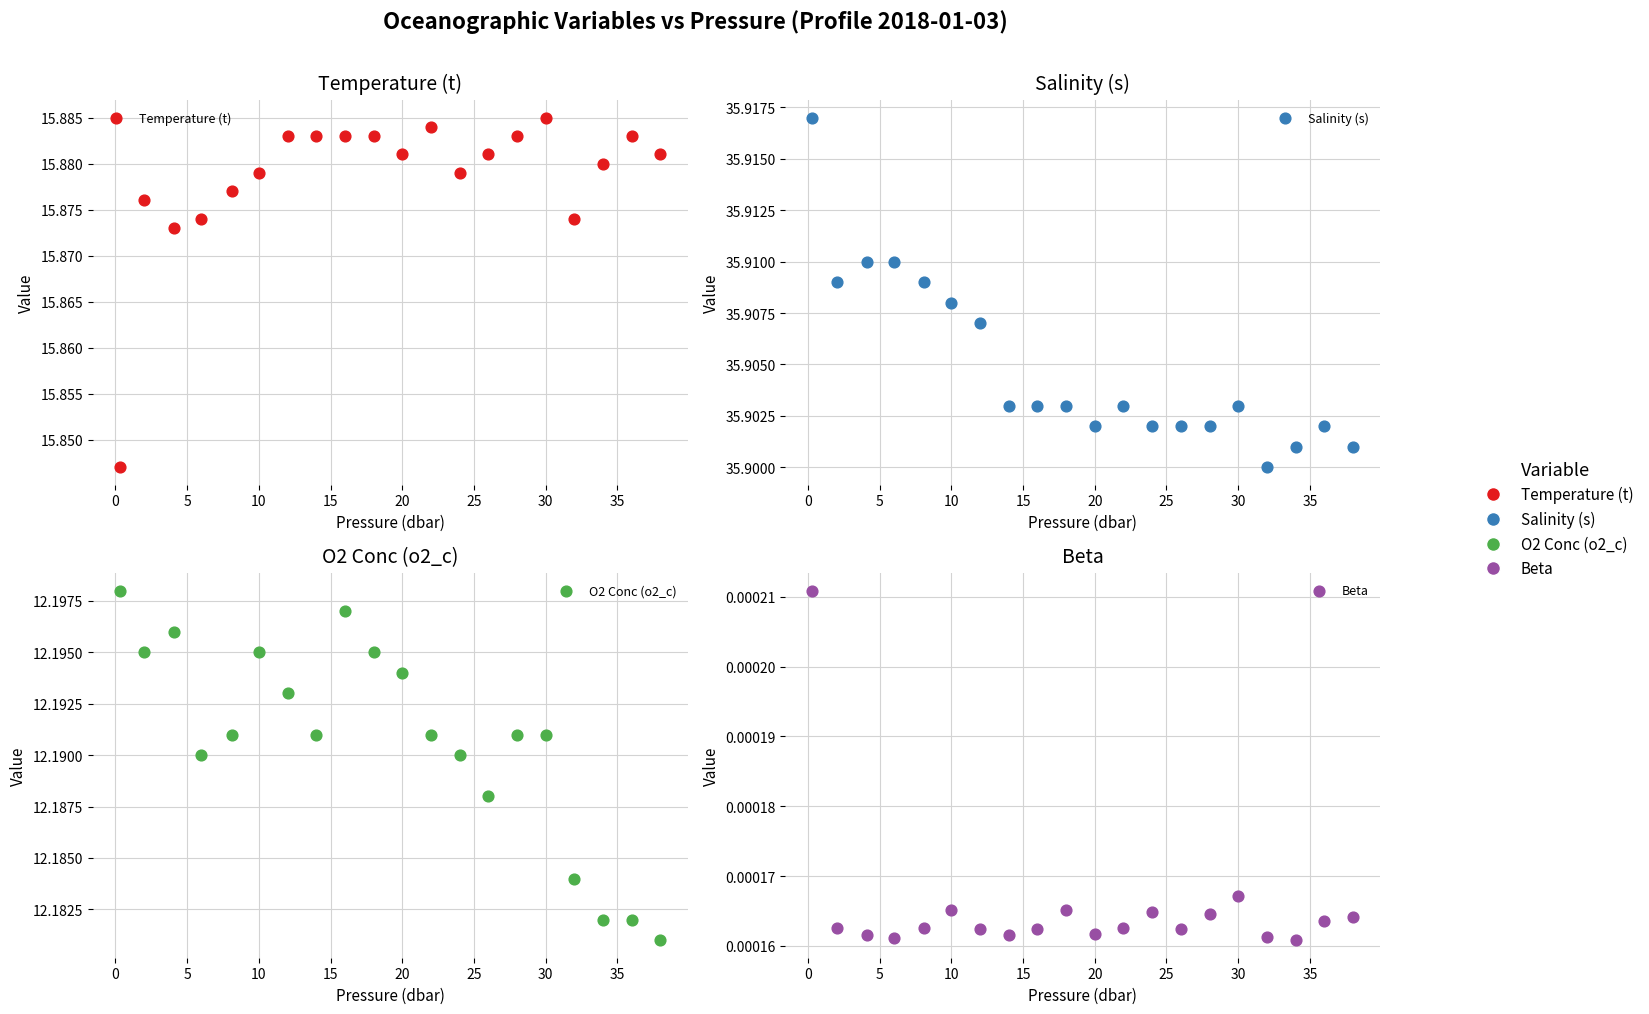

What are all the series names shown in the legend?

Temperature (t), Salinity (s), O2 Conc (o2_c), Beta